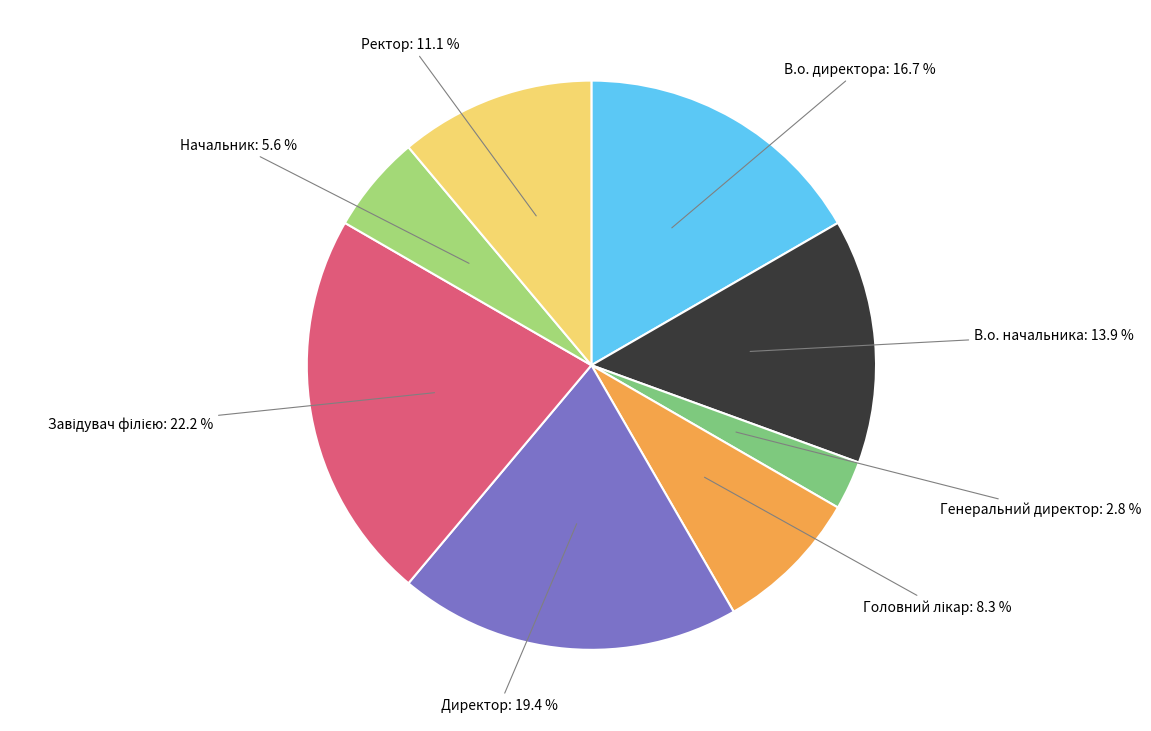

Is there a majority slice in this chart?

No